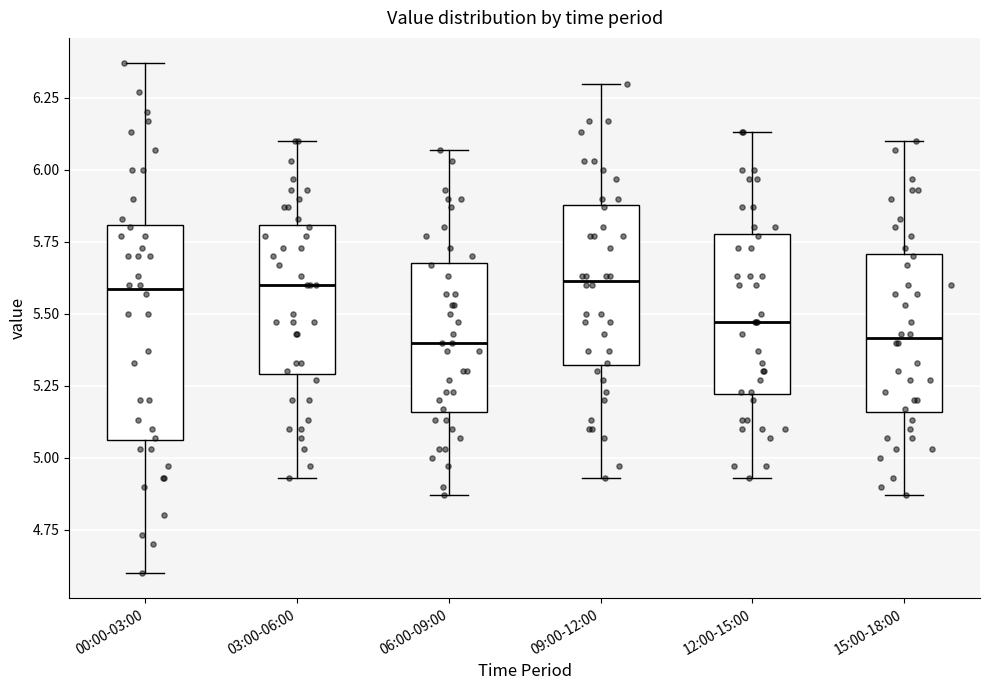

Reading left to right, transcribe this box plot: for each box, give where its median line is, the range the box spans, and where its two whiskers end, as read against the y-axis. The values are not printed on the chart, so give them approximately, as read against the axis.

00:00-03:00: median 5.60, box 5.05 to 5.80, whiskers 4.60 to 6.35
03:00-06:00: median 5.60, box 5.30 to 5.80, whiskers 4.95 to 6.10
06:00-09:00: median 5.40, box 5.15 to 5.70, whiskers 4.85 to 6.05
09:00-12:00: median 5.60, box 5.30 to 5.90, whiskers 4.95 to 6.30
12:00-15:00: median 5.45, box 5.20 to 5.80, whiskers 4.95 to 6.15
15:00-18:00: median 5.40, box 5.15 to 5.70, whiskers 4.85 to 6.10